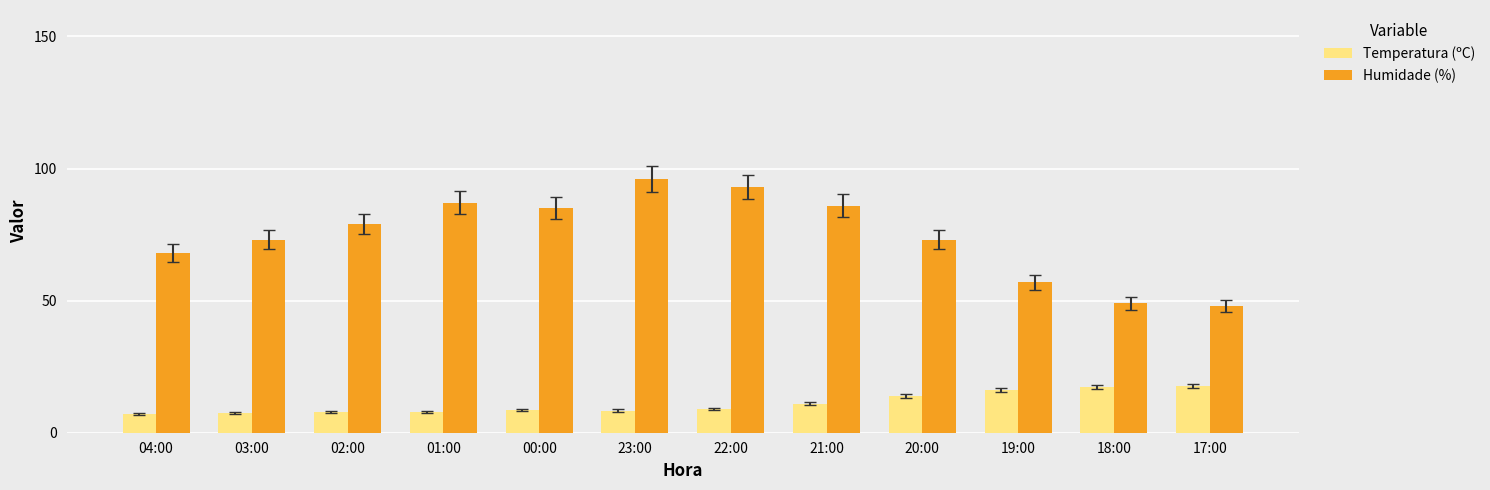

What is the difference between the second highest and minimum values in the Temperatura (ºC) series?

10.3